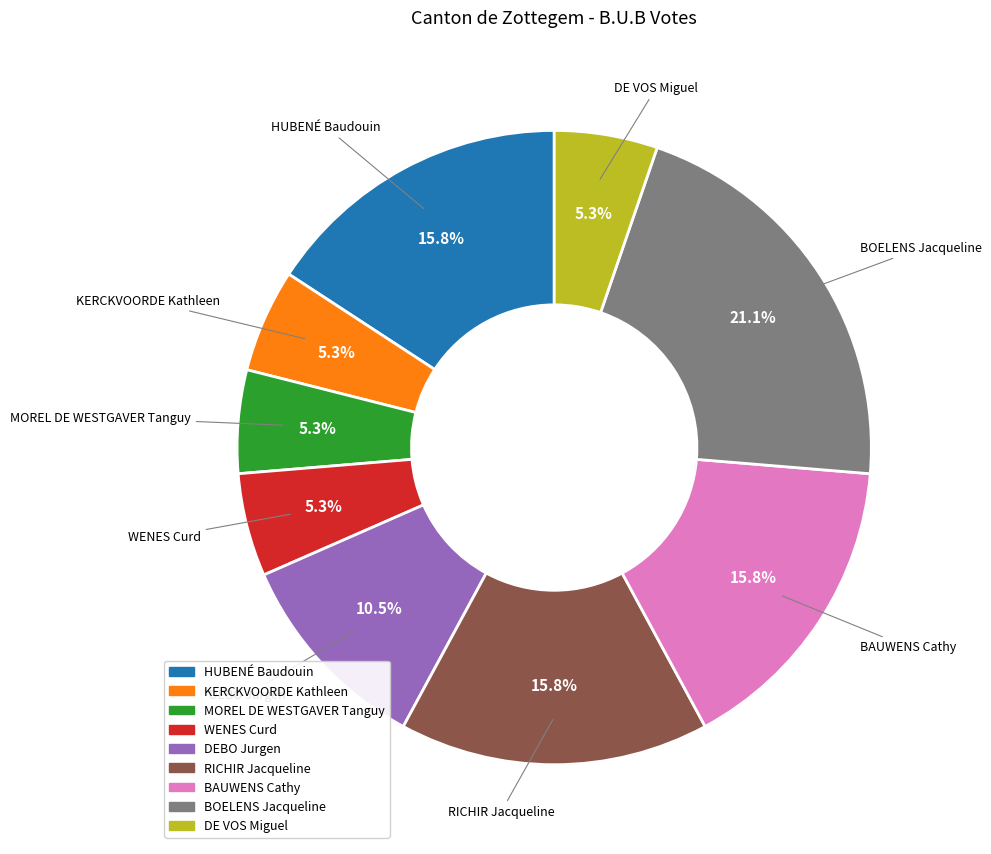

Combined, do WENES Curd and DEBO Jurgen account for over 50%?

No